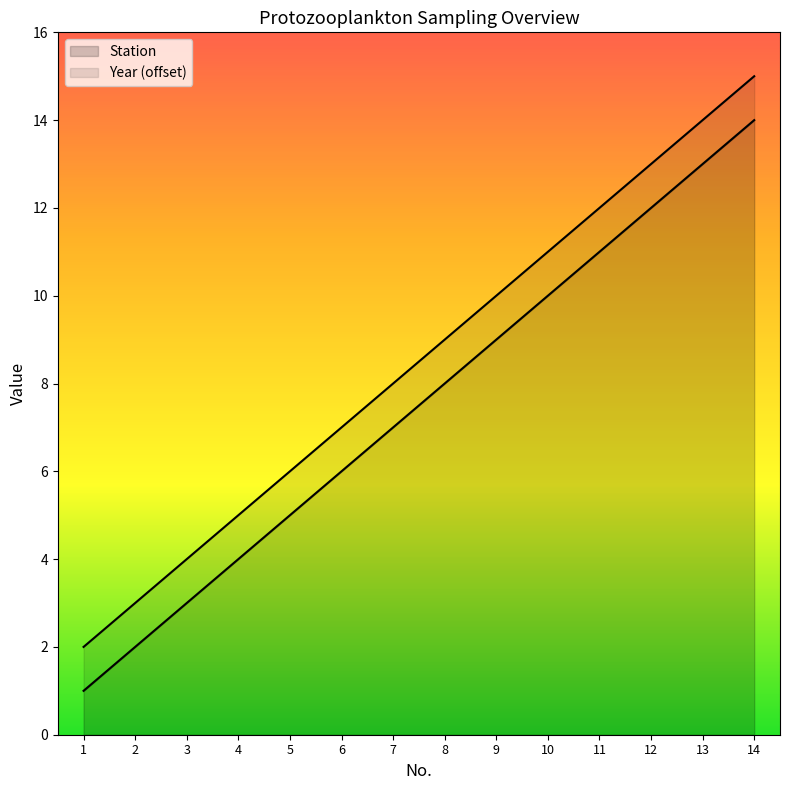

The value at 11 is 4. True or false?

False